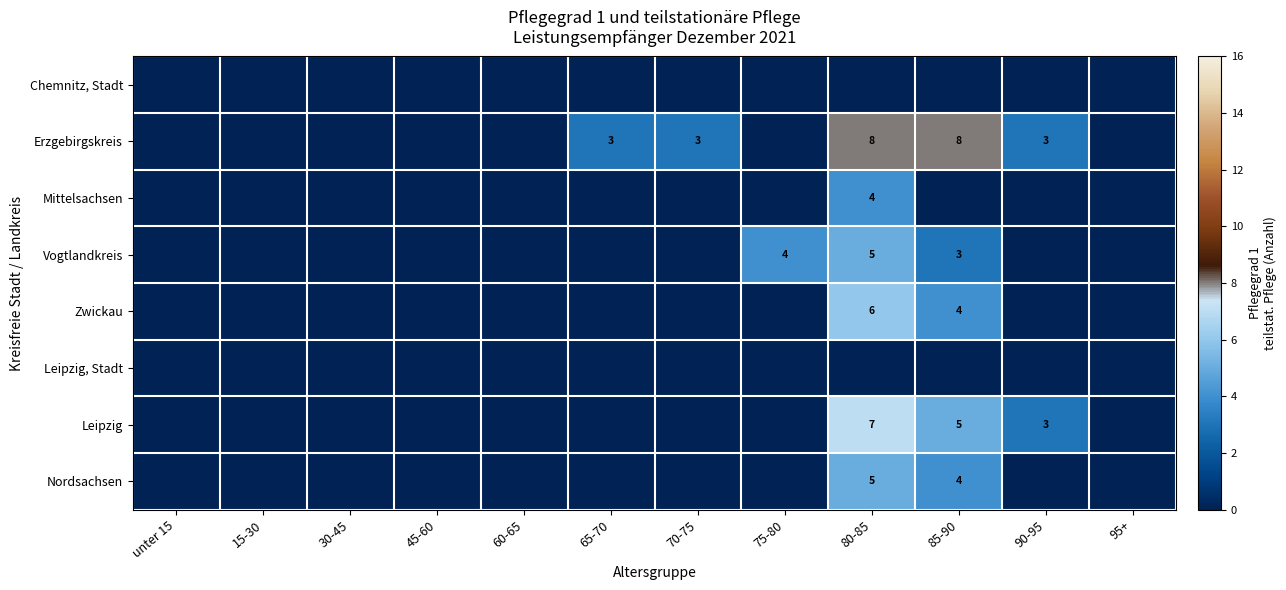

Is it true that Erzgebirgskreis equals 5 at 65-70?

False